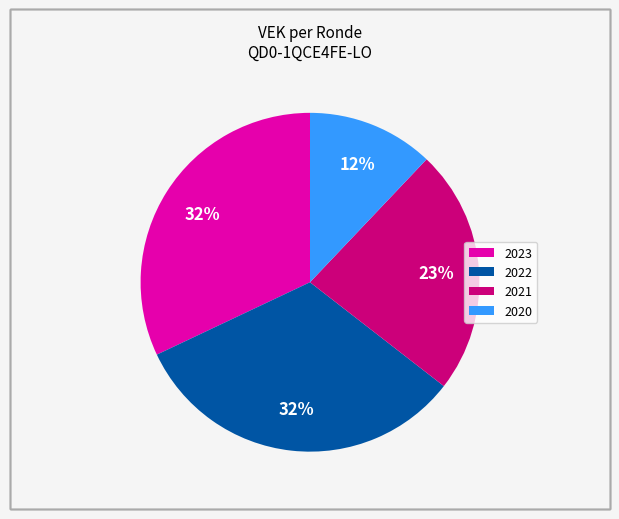

To the nearest percent, what is the average slice percentage?

25%